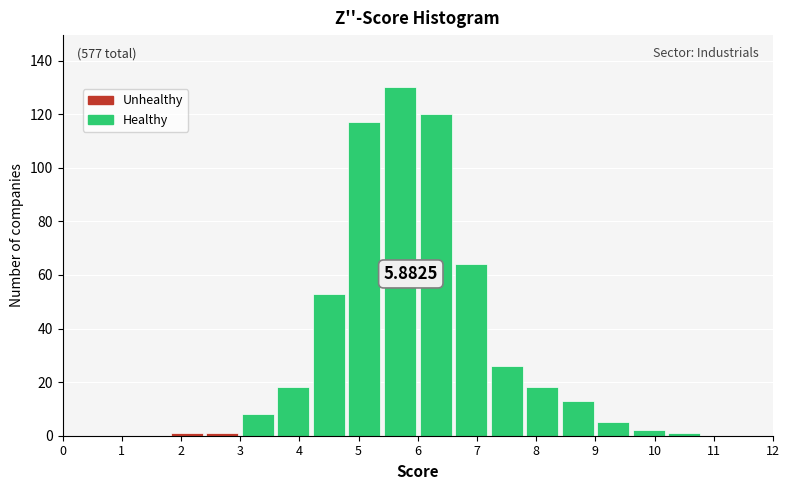

Over which range of the x-axis is the bar tallest?

5.4 to 6.0